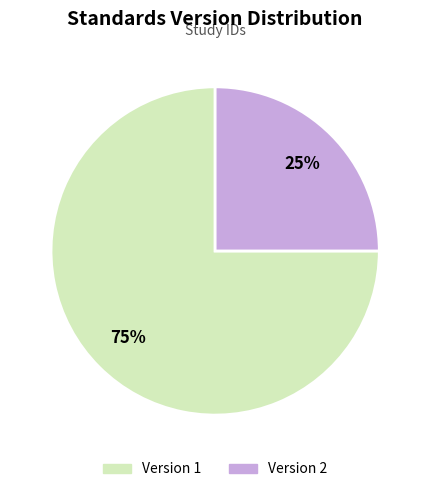

To the nearest percent, what portion does Version 1 represent?

75%